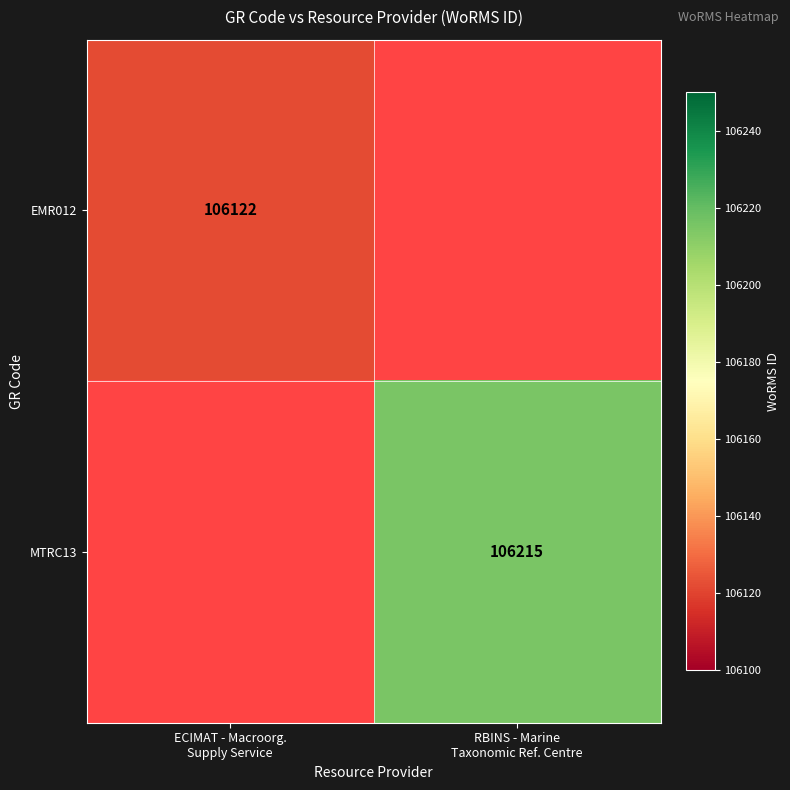

What is the approximate value of MTRC13 at RBINS - Marine Taxonomic Ref. Centre?

106215.0